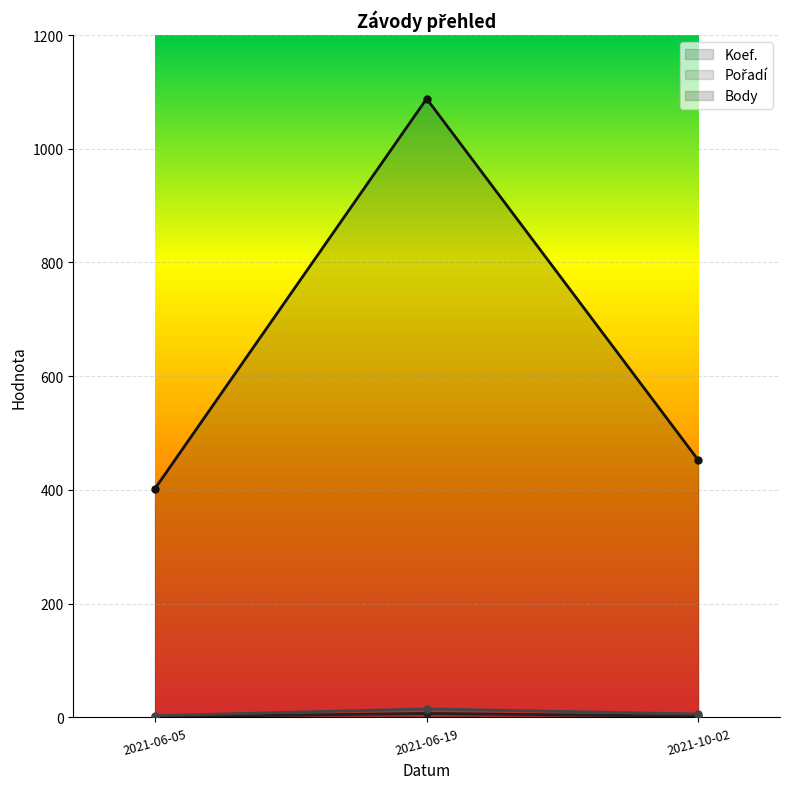

How many data points in Pořadí are above 6?

1